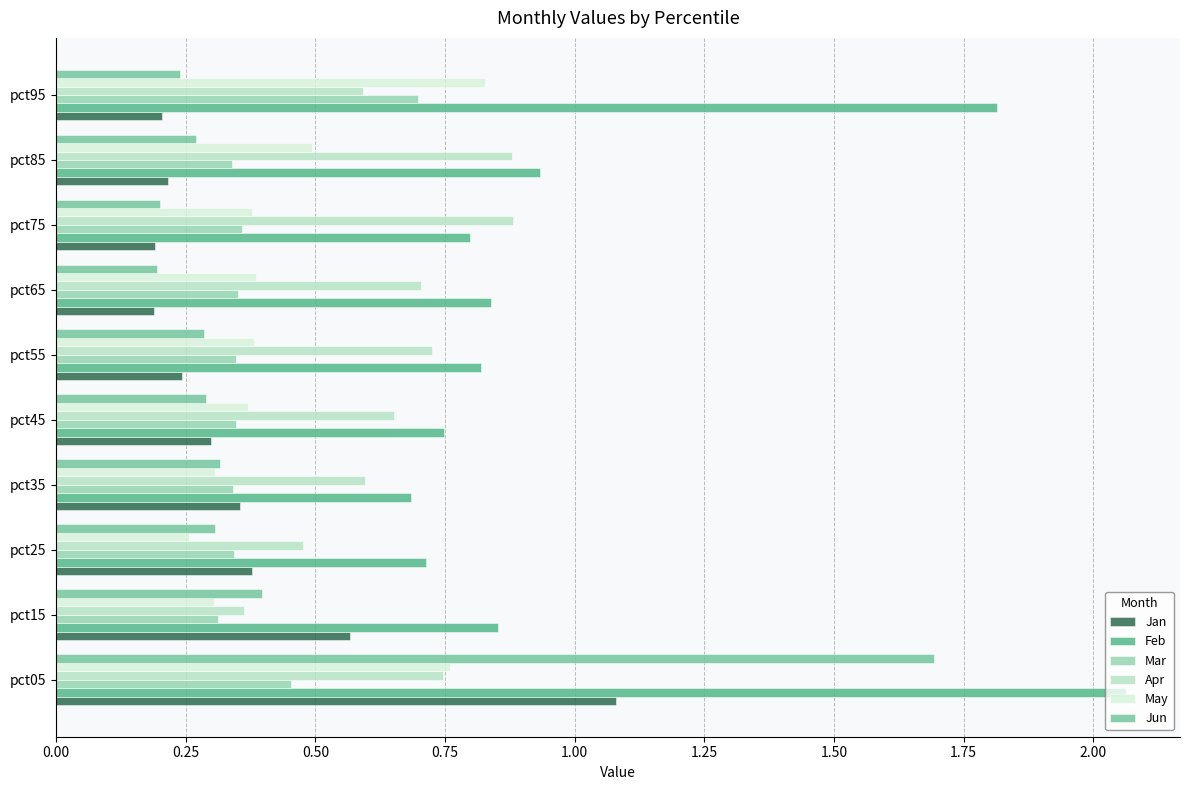

True or false: May has a value of 0.2 at pct35.

False